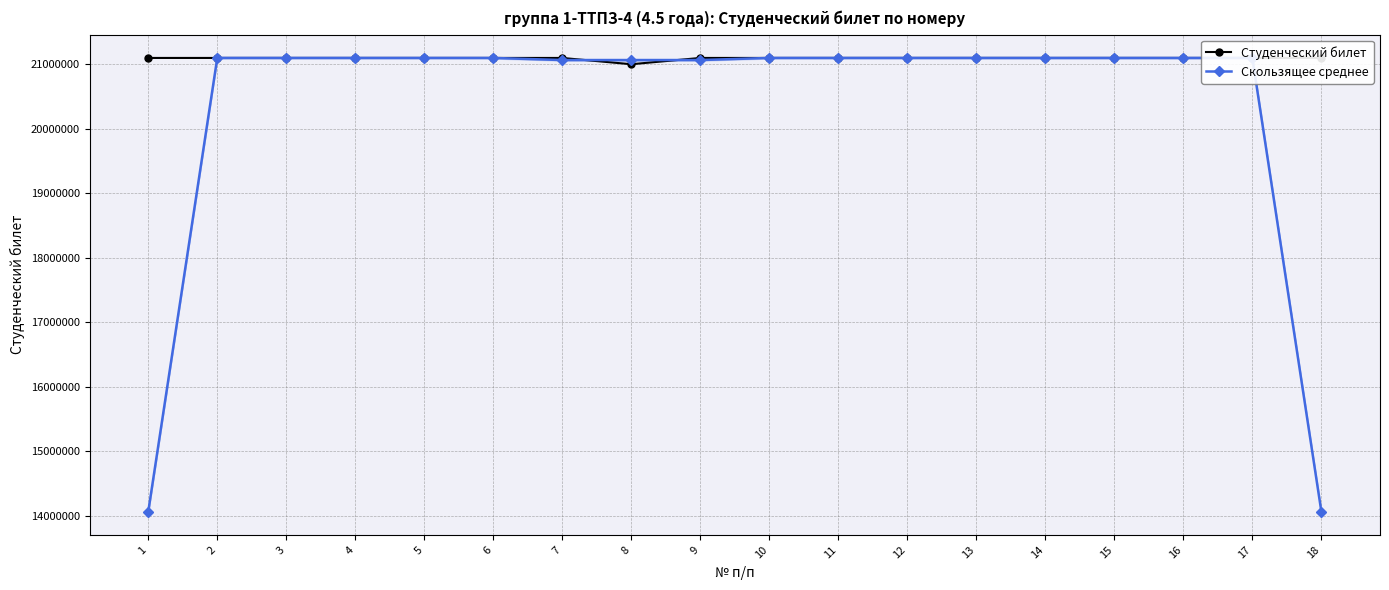

Where does the Скользящее среднее series first go above 21100201?

2